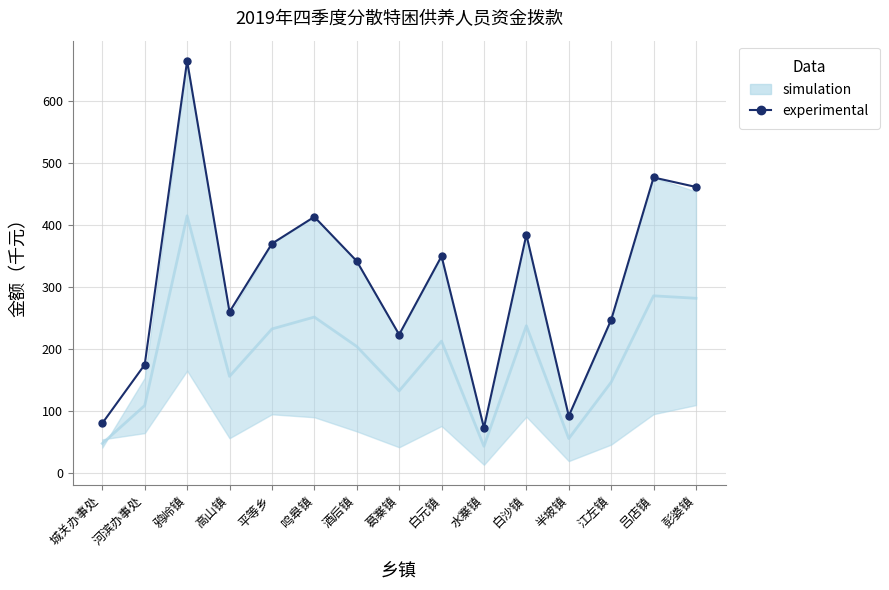

At which label is the value closest to 368?

平等乡